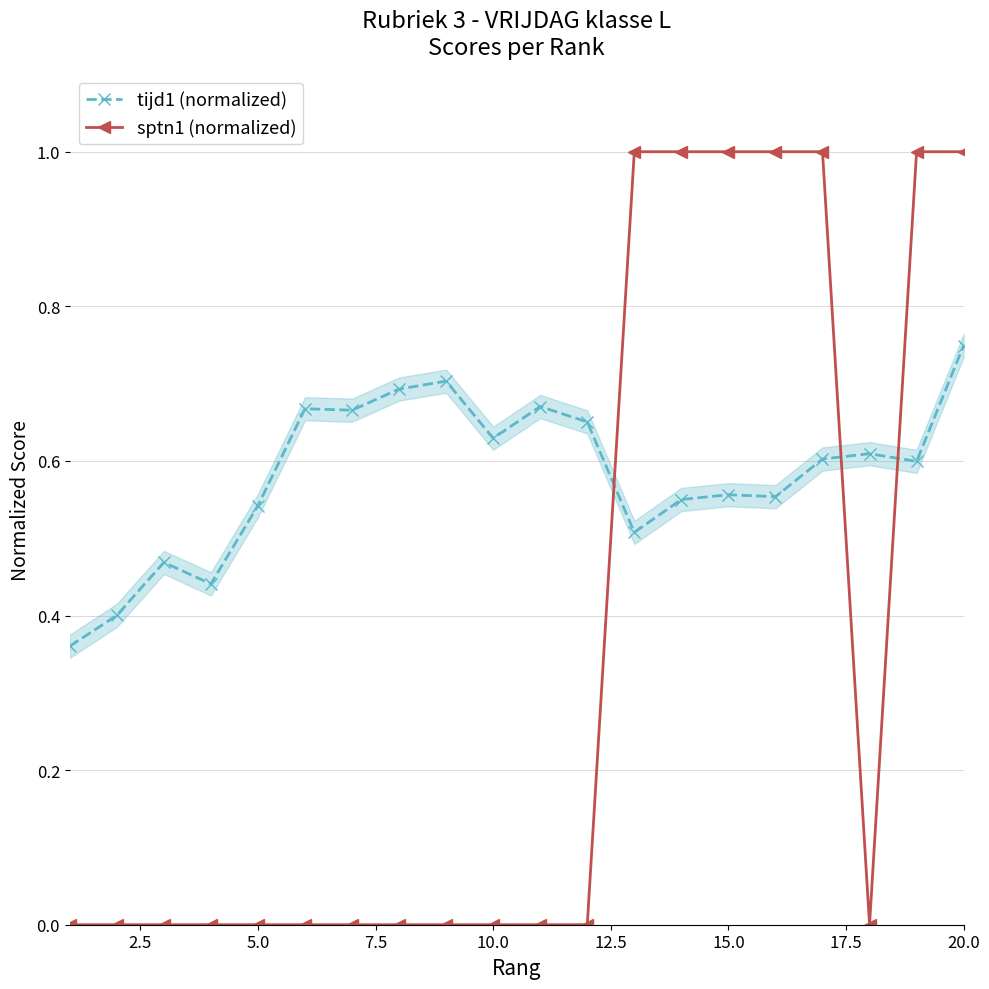

Which series ends up on top after the final intersection of tijd1 (normalized) and sptn1 (normalized)?

sptn1 (normalized)